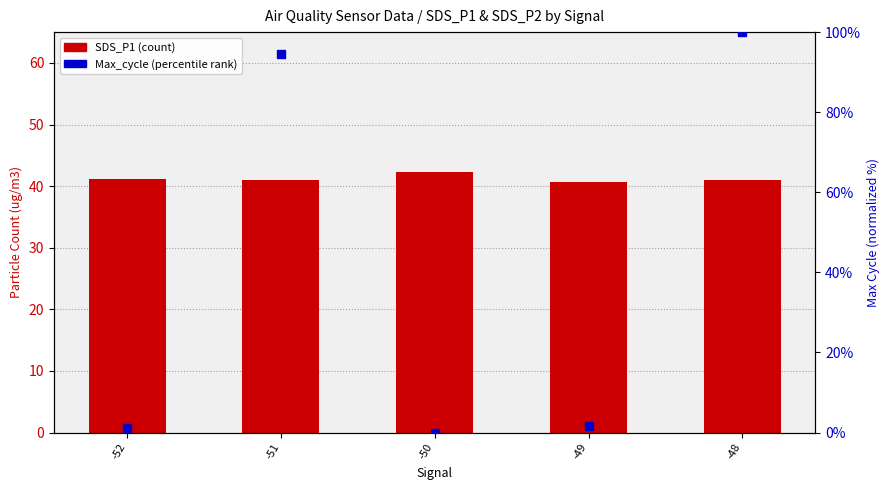

Is the value of Max_cycle (normalized %) at -50 greater than the value of SDS_P1 at -50?

No